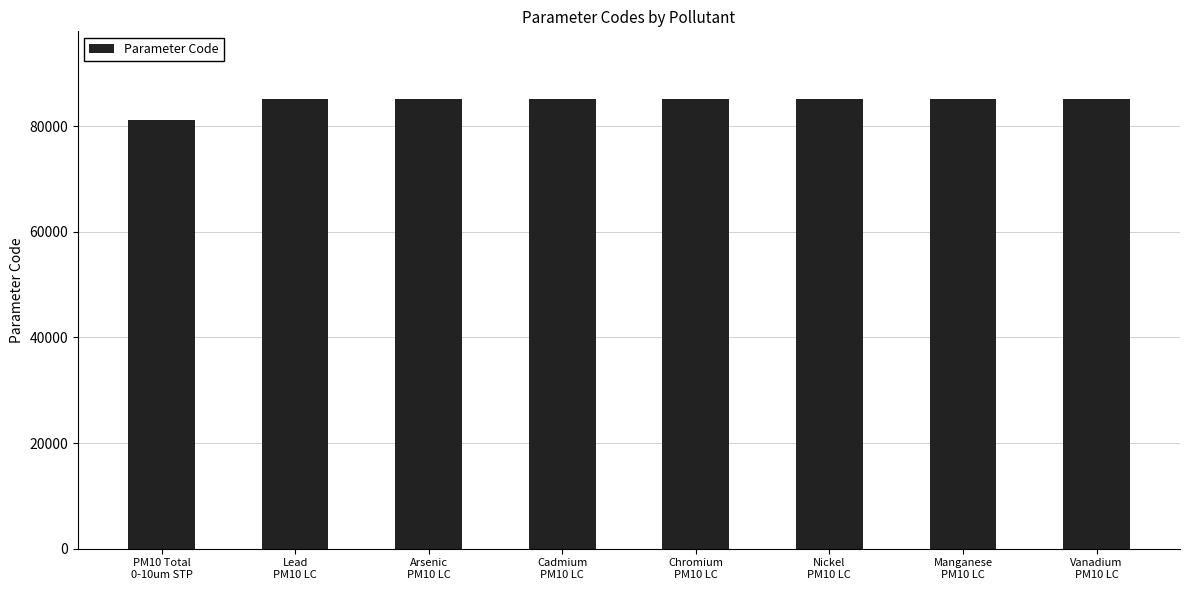

What is the difference between the values at Nickel
PM10 LC and Arsenic
PM10 LC?

33